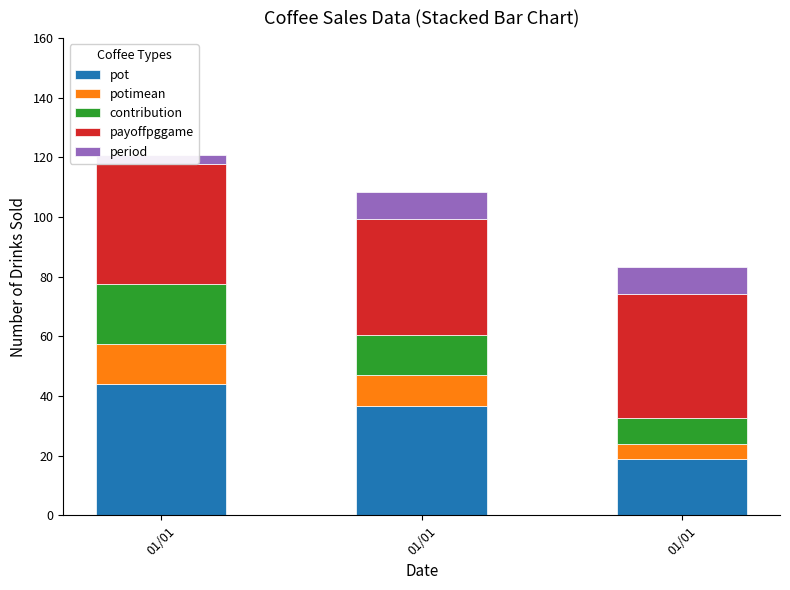

The value of potimean at 01/01 is 21.4. True or false?

False